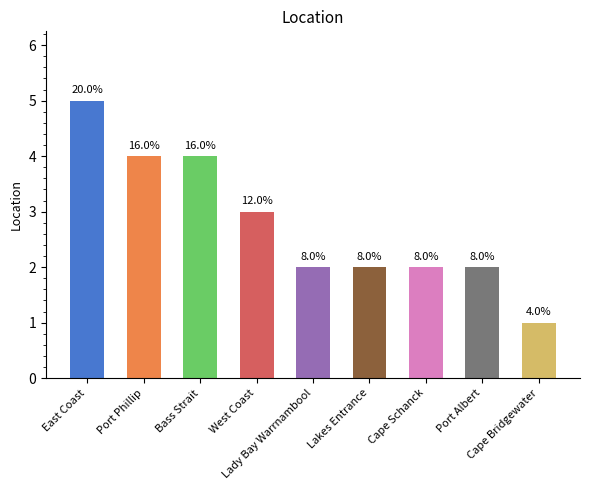

At which label does the data first exceed 2?

East Coast